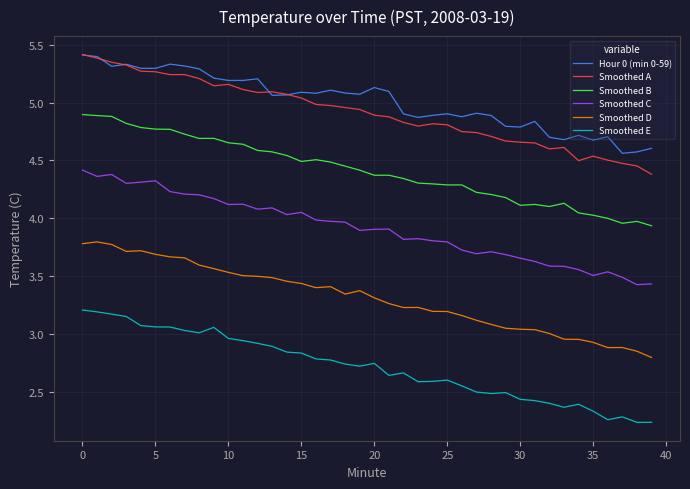

What is the maximum value shown in the chart?

5.4